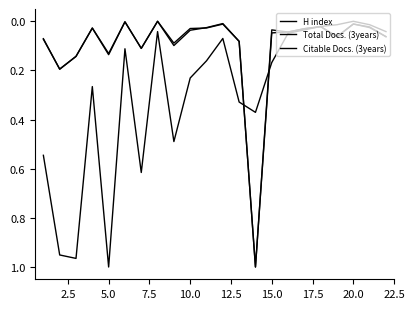

How many lines are shown in the chart?

3